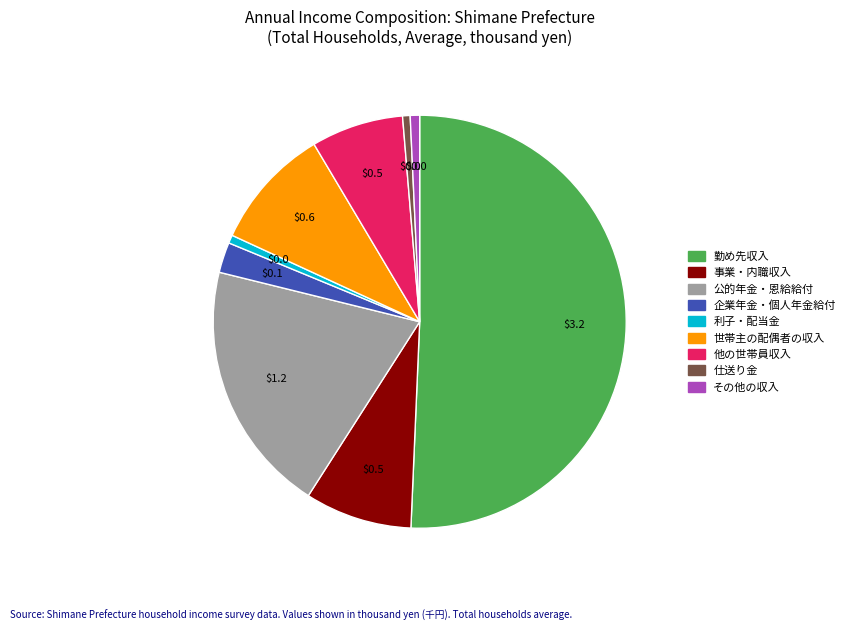

Is it true that 利子・配当金 is 9% of the pie?

False